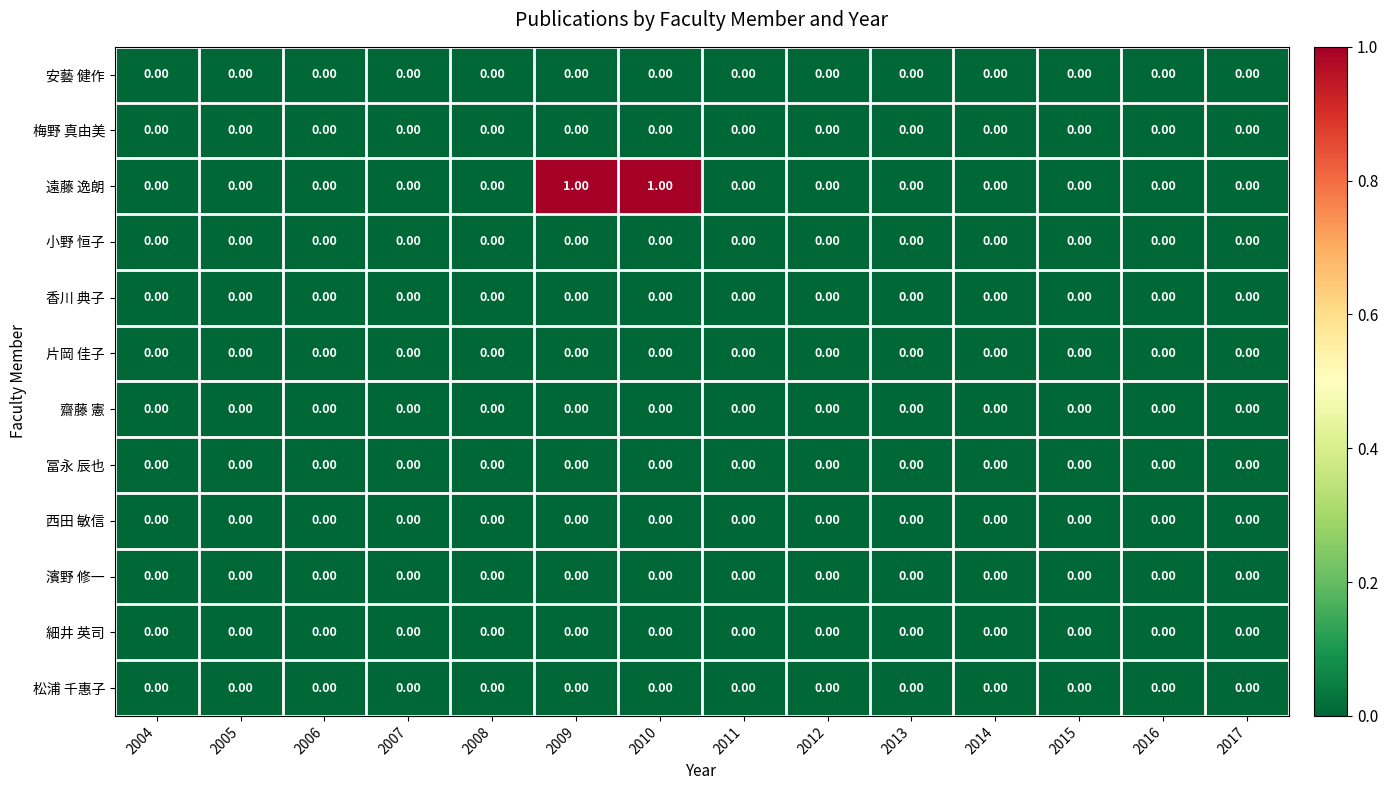

Which series has the largest range (max minus min)?

遠藤 逸朗